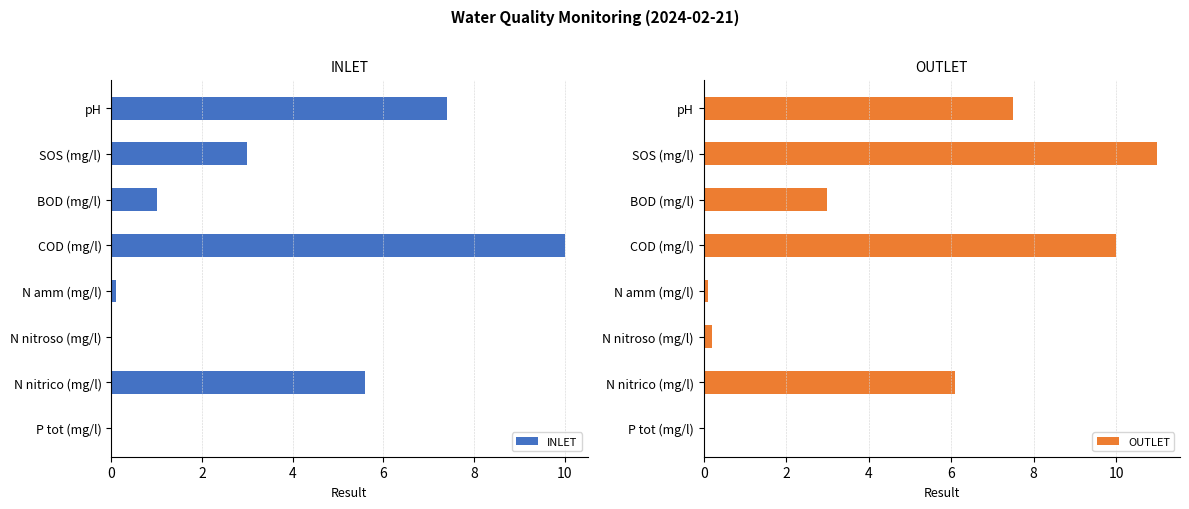

What is the maximum value for INLET?

10.0